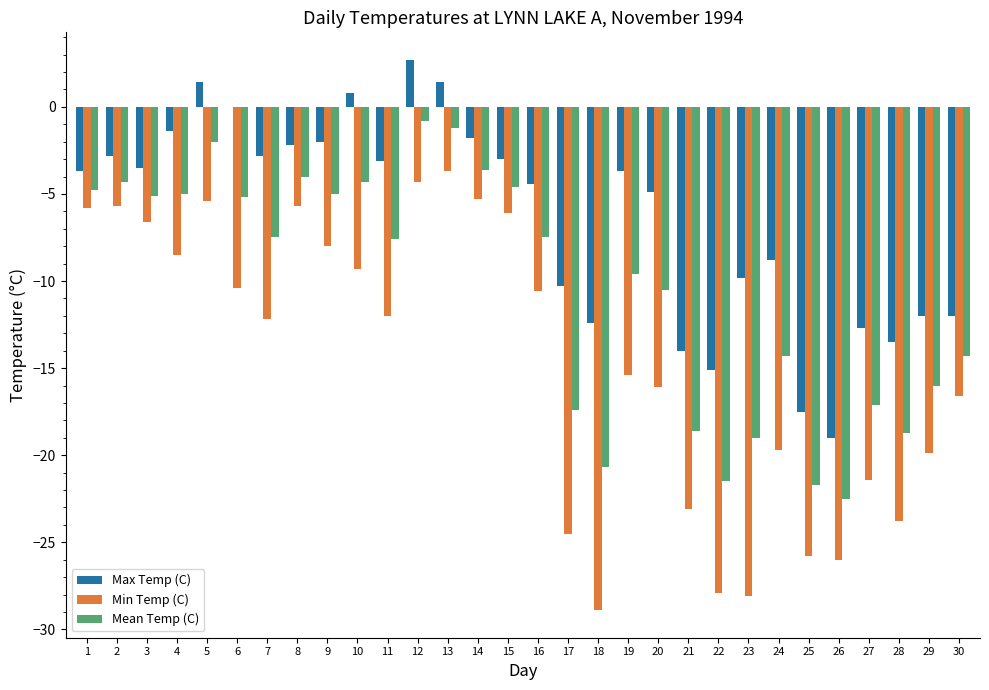

At which category is the sum across all series the highest?

12